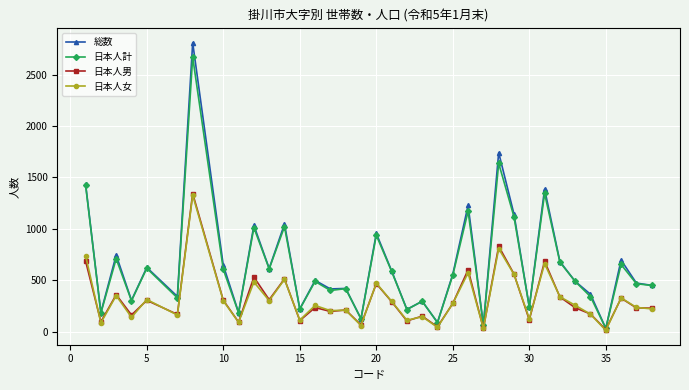

What is the difference between the maximum and minimum values in the 日本人女 series?

1316